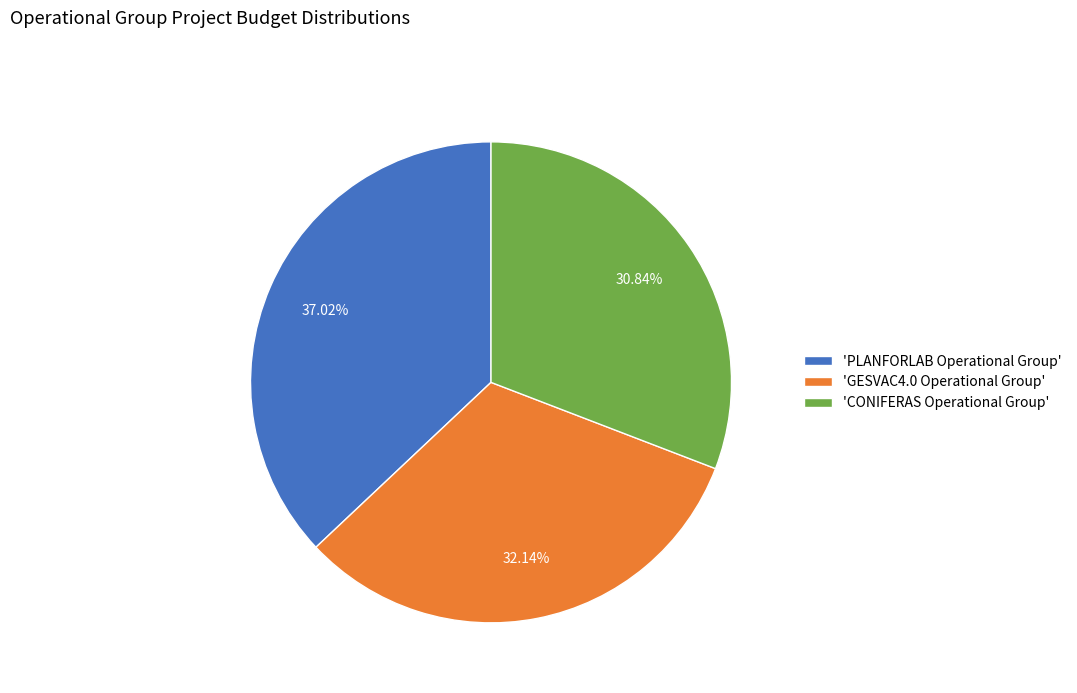

Is the sum of 'PLANFORLAB Operational Group' and 'GESVAC4.0 Operational Group' greater than half?

Yes